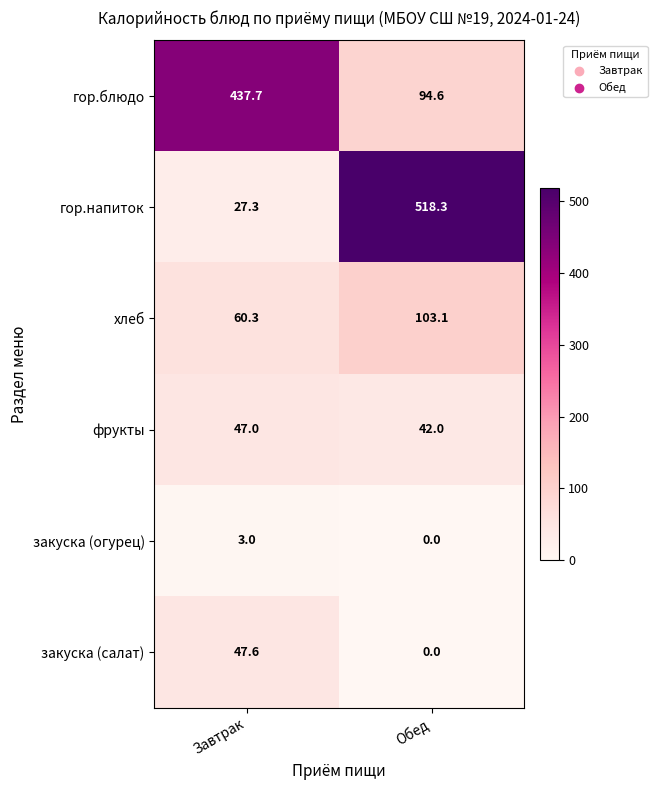

Is it true that закуска (салат) equals -29.7 at Обед?

False